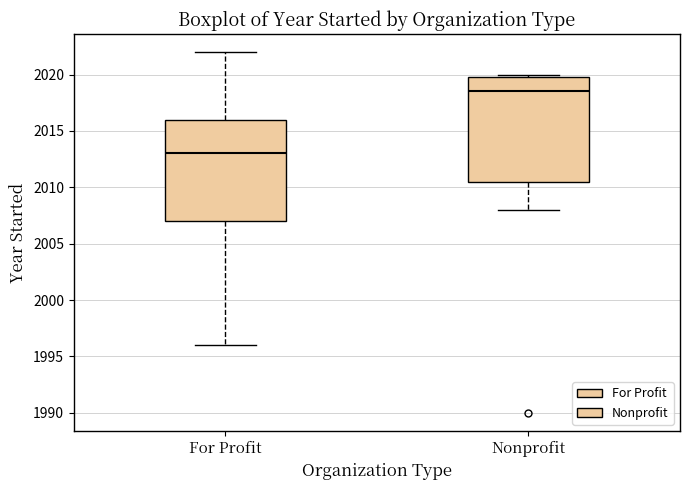

Which box has the lowest median line?

For Profit